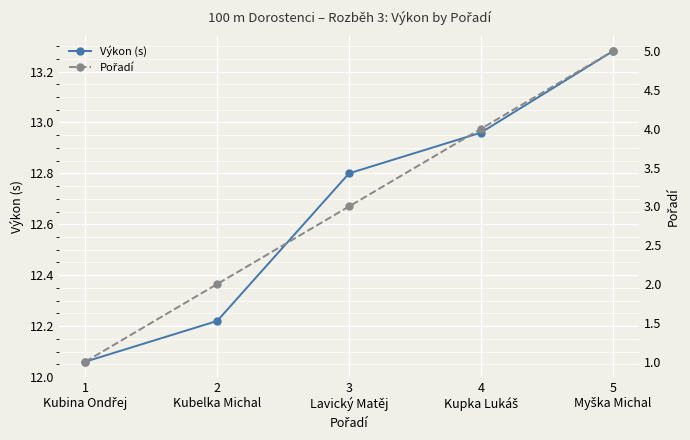

True or false: Výkon (s) has more than 1 interior local peaks.

False